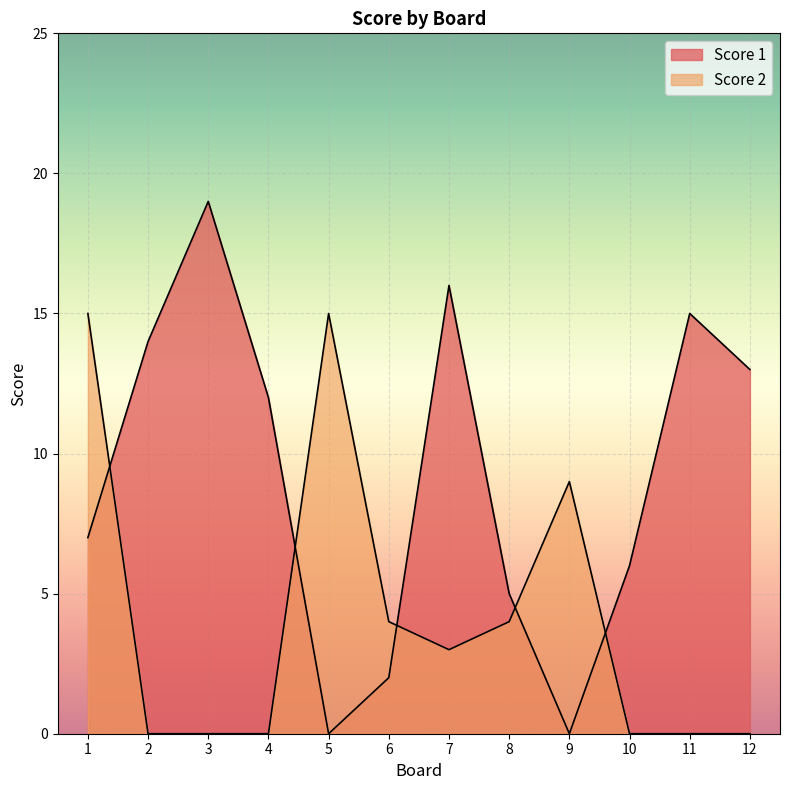

True or false: Score 1 and Score 2 cross at least once.

True